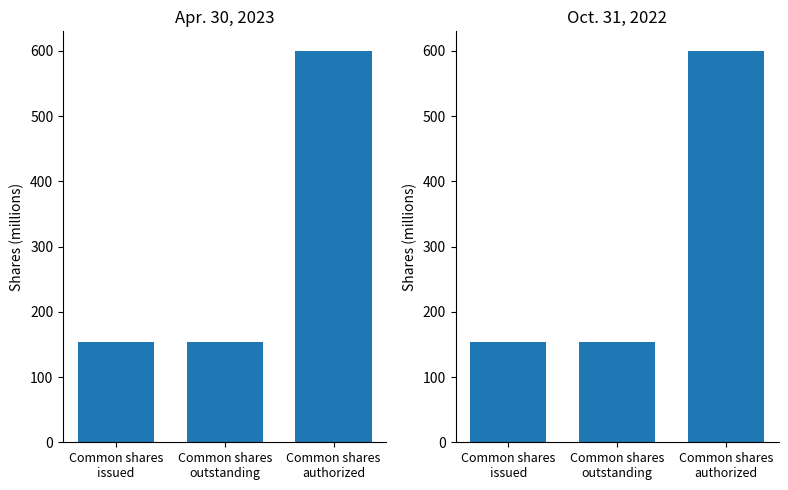

What is the value of the Apr. 30, 2023 bar at the 1st from the left?

154.4